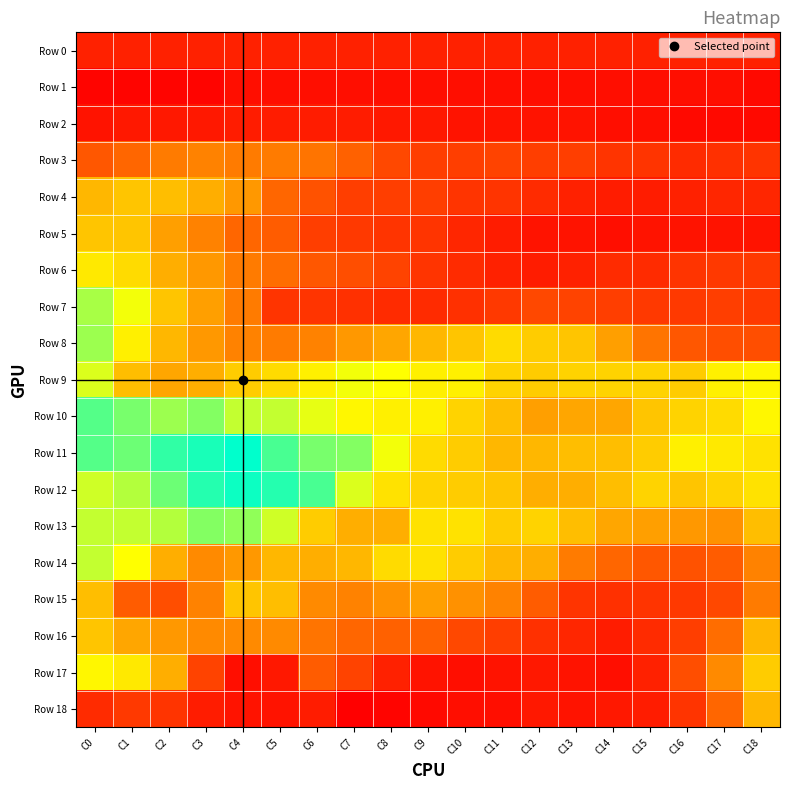

Reading right to left, extract all data points from this chart.

Row 0: C18=8	C17=8	C16=8	C15=8	C14=8	C13=8	C12=8	C11=8	C10=8	C9=8	C8=8	C7=8	C6=8	C5=8	C4=8	C3=8	C2=8	C1=8	C0=8
Row 1: C18=3	C17=4	C16=4	C15=4	C14=4	C13=4	C12=4	C11=4	C10=4	C9=4	C8=4	C7=4	C6=4	C5=4	C4=4	C3=2	C2=2	C1=2	C0=2
Row 2: C18=3	C17=3	C16=3	C15=4	C14=4	C13=5	C12=5	C11=5	C10=5	C9=6	C8=6	C7=7	C6=7	C5=7	C4=7	C3=6	C2=6	C1=6	C0=5
Row 3: C18=12	C17=11	C16=10	C15=12	C14=12	C13=14	C12=14	C11=15	C10=14	C9=14	C8=16	C7=21	C6=24	C5=25	C4=25	C3=26	C2=25	C1=22	C0=19
Row 4: C18=9	C17=9	C16=8	C15=7	C14=7	C13=8	C12=10	C11=12	C10=12	C9=14	C8=14	C7=14	C6=18	C5=22	C4=29	C3=32	C2=34	C1=35	C0=33
Row 5: C18=5	C17=5	C16=5	C15=5	C14=4	C13=5	C12=5	C11=7	C10=9	C9=12	C8=12	C7=13	C6=14	C5=20	C4=22	C3=26	C2=30	C1=35	C0=35
Row 6: C18=13	C17=13	C16=12	C15=10	C14=10	C13=8	C12=7	C11=8	C10=10	C9=12	C8=15	C7=17	C6=19	C5=23	C4=25	C3=29	C2=32	C1=38	C0=40
Row 7: C18=13	C17=14	C16=13	C15=13	C14=14	C13=15	C12=16	C11=13	C10=11	C9=10	C8=10	C7=11	C6=12	C5=12	C4=25	C3=30	C2=35	C1=44	C0=50
Row 8: C18=17	C17=17	C16=19	C15=24	C14=30	C13=35	C12=36	C11=38	C10=35	C9=33	C8=31	C7=29	C6=26	C5=25	C4=26	C3=29	C2=33	C1=41	C0=51
Row 9: C18=42	C17=41	C16=36	C15=37	C14=37	C13=37	C12=36	C11=37	C10=41	C9=41	C8=43	C7=44	C6=41	C5=38	C4=36	C3=32	C2=31	C1=34	C0=46
Row 10: C18=42	C17=38	C16=37	C15=35	C14=31	C13=31	C12=30	C11=34	C10=37	C9=41	C8=41	C7=42	C6=45	C5=48	C4=48	C3=53	C2=51	C1=54	C0=57
Row 11: C18=39	C17=40	C16=41	C15=36	C14=34	C13=34	C12=33	C11=33	C10=36	C9=38	C8=44	C7=53	C6=54	C5=58	C4=64	C3=62	C2=60	C1=55	C0=57
Row 12: C18=39	C17=37	C16=35	C15=37	C14=34	C13=32	C12=32	C11=35	C10=36	C9=37	C8=39	C7=46	C6=58	C5=61	C4=63	C3=61	C2=55	C1=49	C0=47
Row 13: C18=34	C17=28	C16=29	C15=30	C14=31	C13=34	C12=37	C11=36	C10=39	C9=39	C8=32	C7=32	C6=36	C5=47	C4=52	C3=53	C2=49	C1=48	C0=48
Row 14: C18=26	C17=20	C16=18	C15=19	C14=22	C13=25	C12=32	C11=33	C10=36	C9=39	C8=38	C7=33	C6=32	C5=33	C4=29	C3=27	C2=32	C1=43	C0=48
Row 15: C18=25	C17=16	C16=13	C15=12	C14=11	C13=12	C12=20	C11=26	C10=28	C9=30	C8=28	C7=26	C6=27	C5=34	C4=35	C3=26	C2=17	C1=20	C0=34
Row 16: C18=33	C17=23	C16=14	C15=10	C14=7	C13=9	C12=11	C11=14	C10=16	C9=21	C8=21	C7=22	C6=24	C5=27	C4=27	C3=27	C2=29	C1=31	C0=35
Row 17: C18=36	C17=27	C16=17	C15=8	C14=4	C13=5	C12=6	C11=5	C10=4	C9=5	C8=8	C7=15	C6=20	C5=6	C4=4	C3=15	C2=32	C1=40	C0=42
Row 18: C18=33	C17=22	C16=12	C15=7	C14=6	C13=5	C12=6	C11=4	C10=4	C9=3	C8=2	C7=1	C6=7	C5=5	C4=5	C3=7	C2=12	C1=13	C0=10